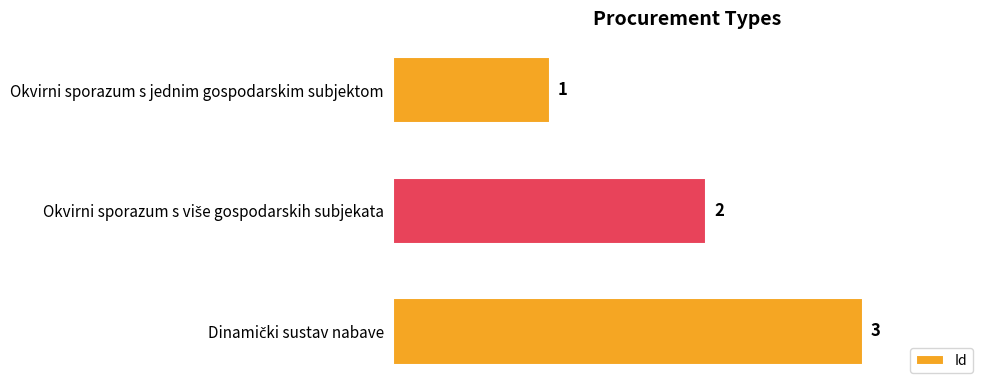

What position from the bottom is Okvirni sporazum s jednim gospodarskim subjektom?

3